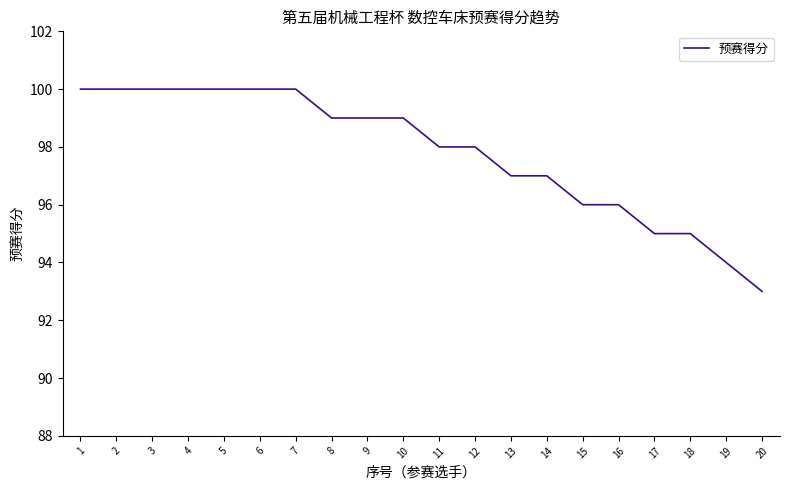

Count the values in the range 96 to 100.

16